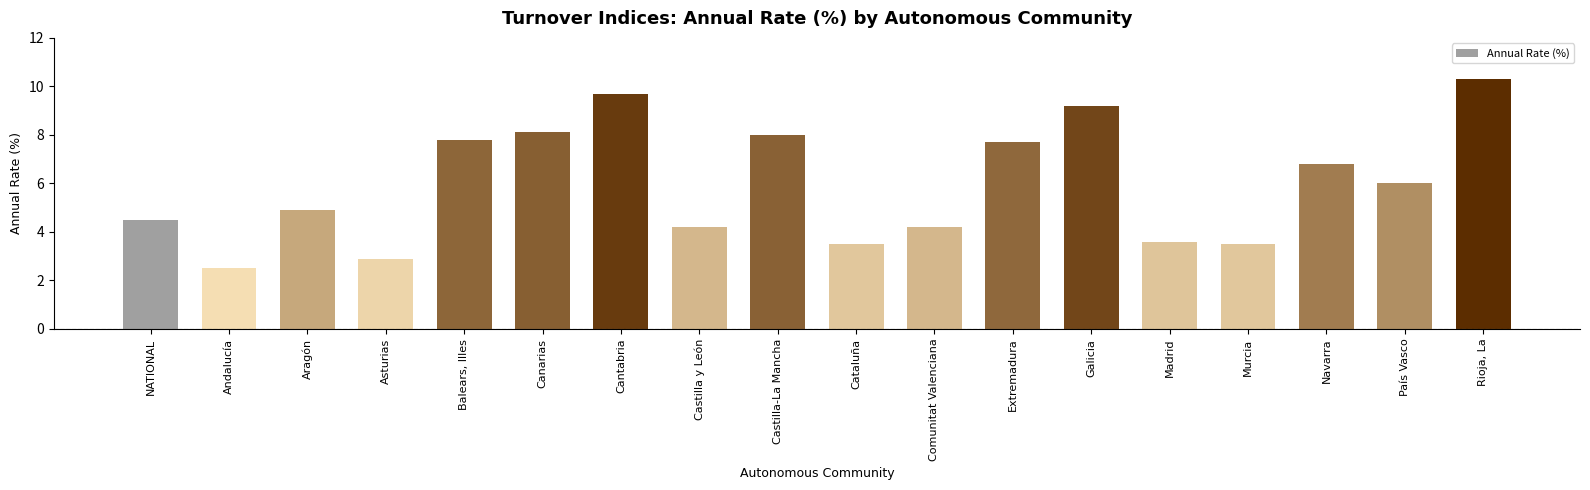

Reading left to right, list all the values displayed in this chart.

NATIONAL=4.5	Andalucía=2.5	Aragón=4.9	Asturias=2.9	Balears, Illes=7.8	Canarias=8.1	Cantabria=9.7	Castilla y León=4.2	Castilla-La Mancha=8.0	Cataluña=3.5	Comunitat Valenciana=4.2	Extremadura=7.7	Galicia=9.2	Madrid=3.6	Murcia=3.5	Navarra=6.8	País Vasco=6.0	Rioja, La=10.3